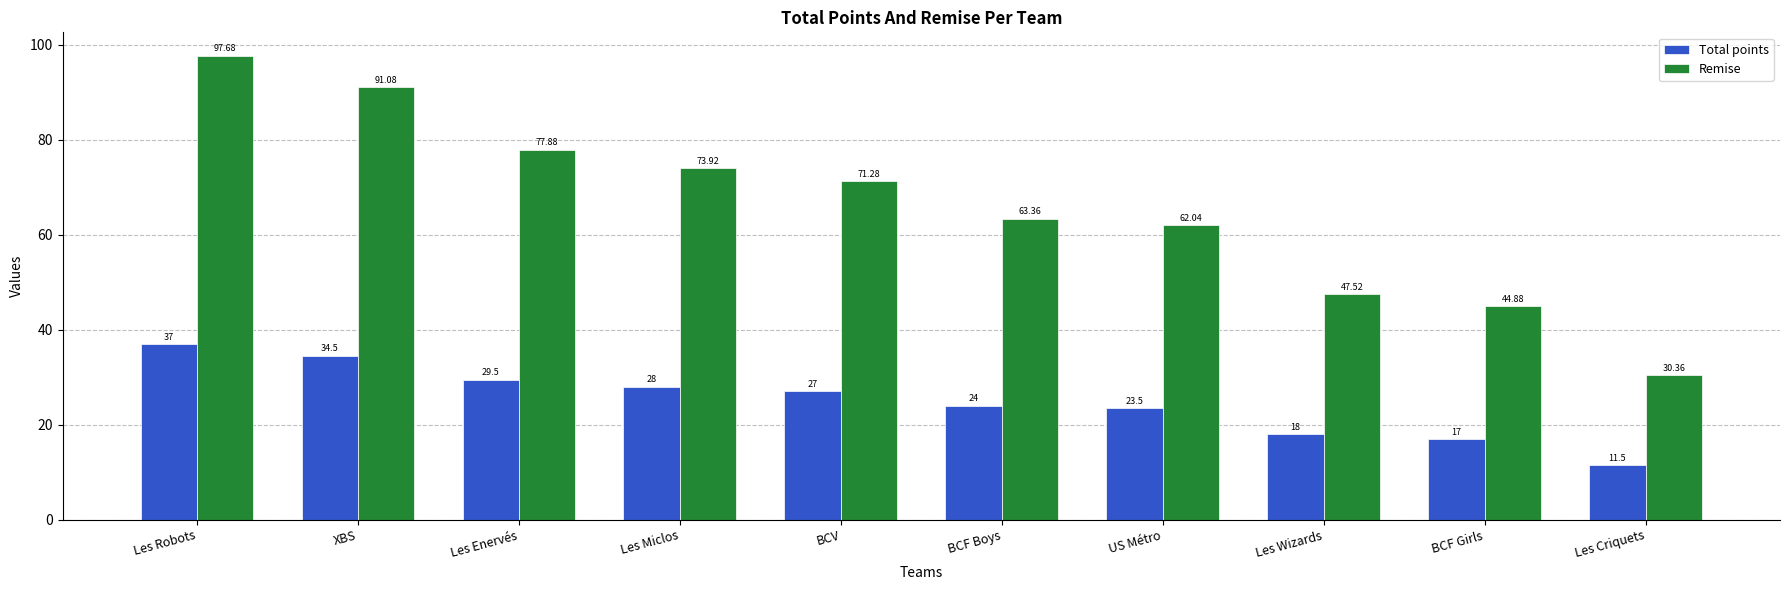

What is the highest value of the Remise series?

97.7